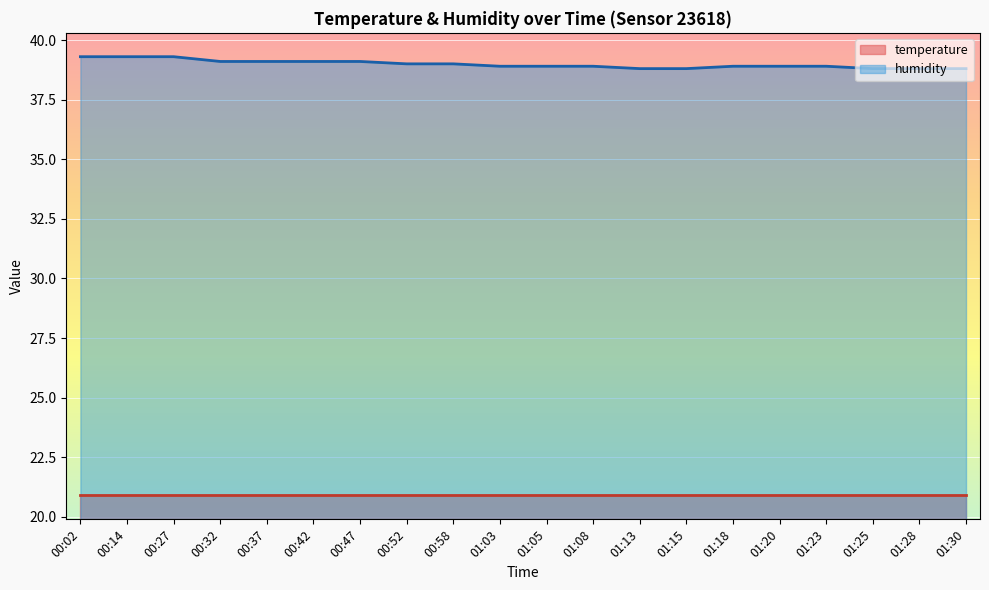

What position from the right is 01:28?

2